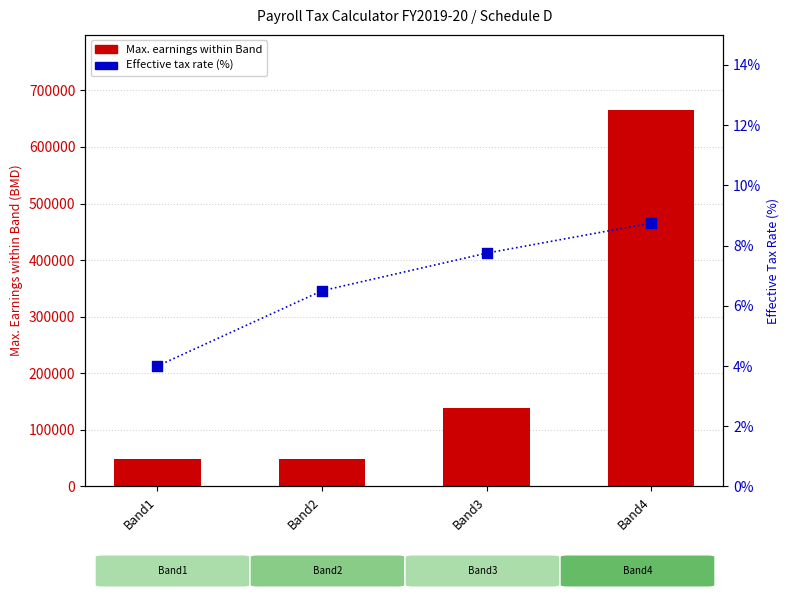

Which series has the largest total across all categories?

Max. earnings within Band